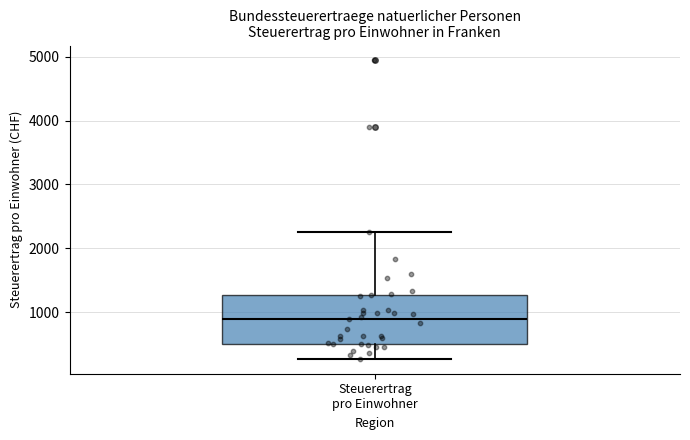

Read this box plot against the y-axis: the position of the median line, the range covered by the box, and the ends of both whiskers. The values are not printed on the chart, so give them approximately, as read against the axis.

median 900, box 500 to 1300, whiskers 300 to 2300